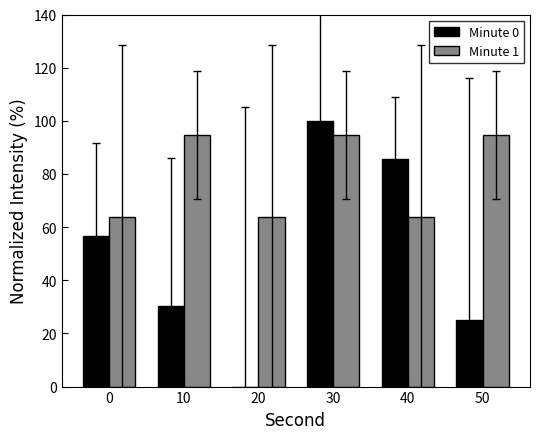

What is the maximum value for Minute 0?

100.0